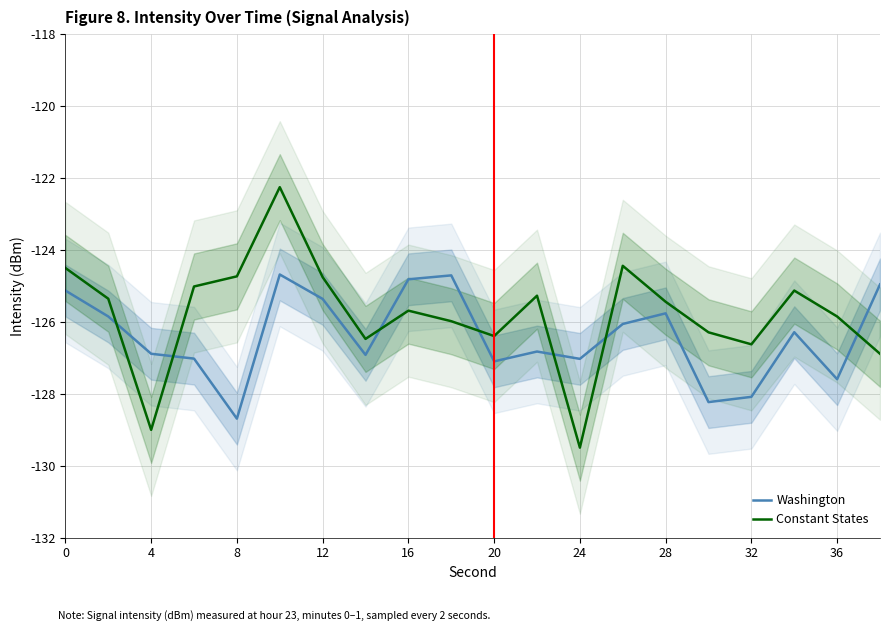

Which category has the lowest value in the Washington series?

8